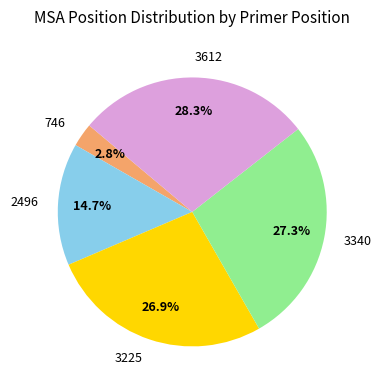

Does 3340 account for over 50% of the chart?

No